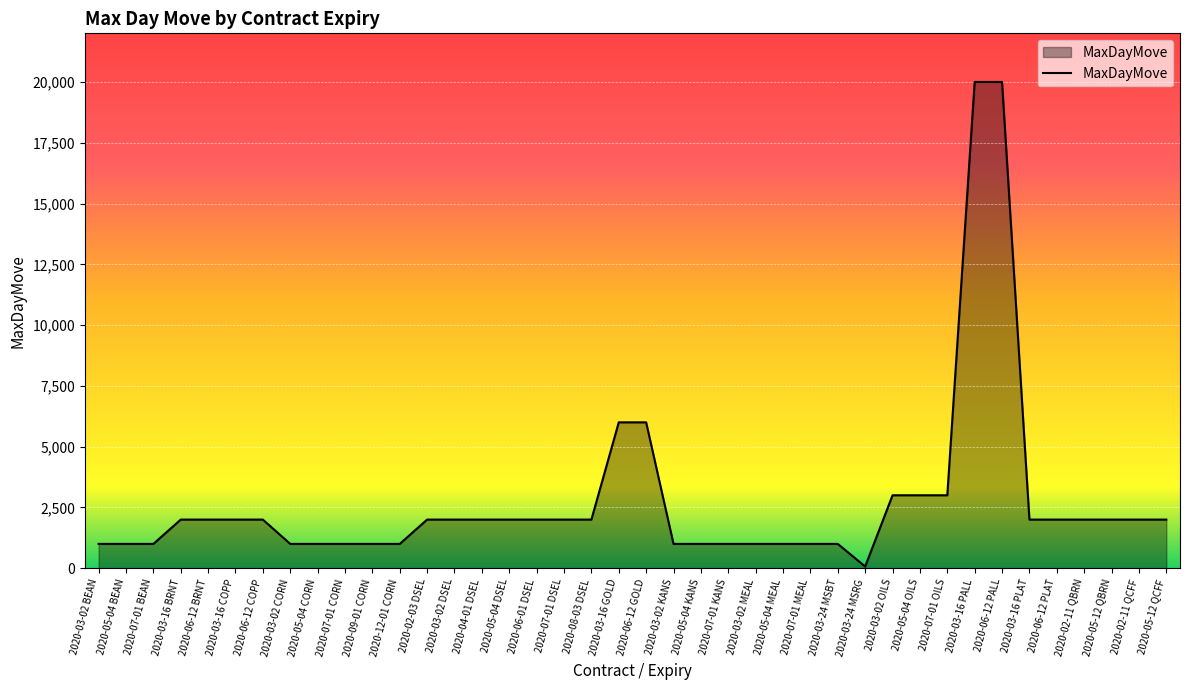

How many lines are shown in the chart?

1